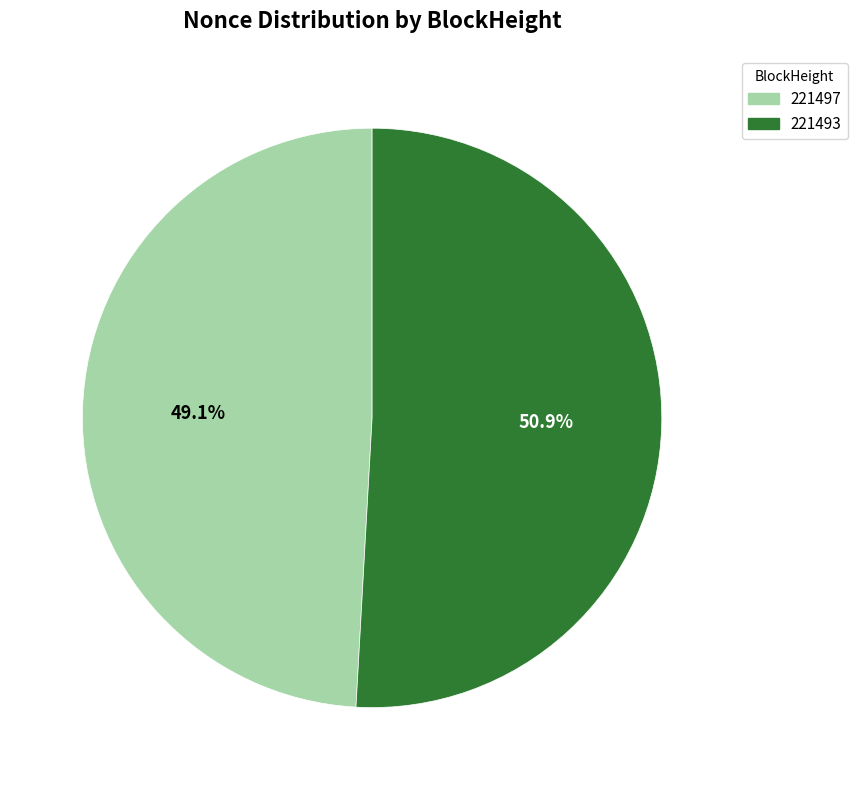

Which has a higher value, 221493 or 221497?

221493